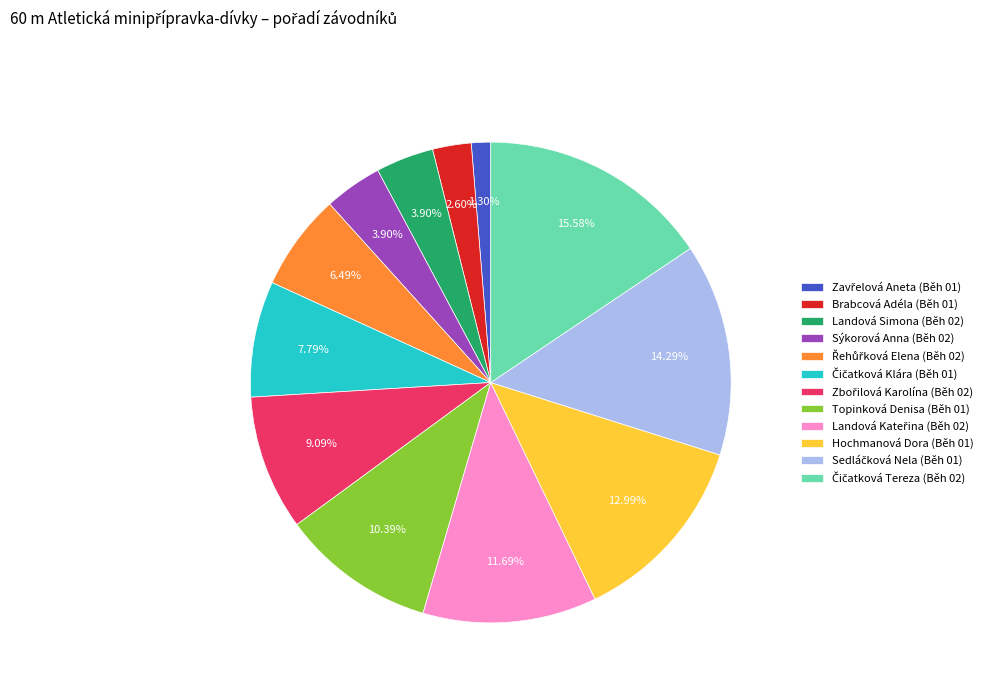

Does Landová Simona (Běh 02) account for over 50% of the chart?

No